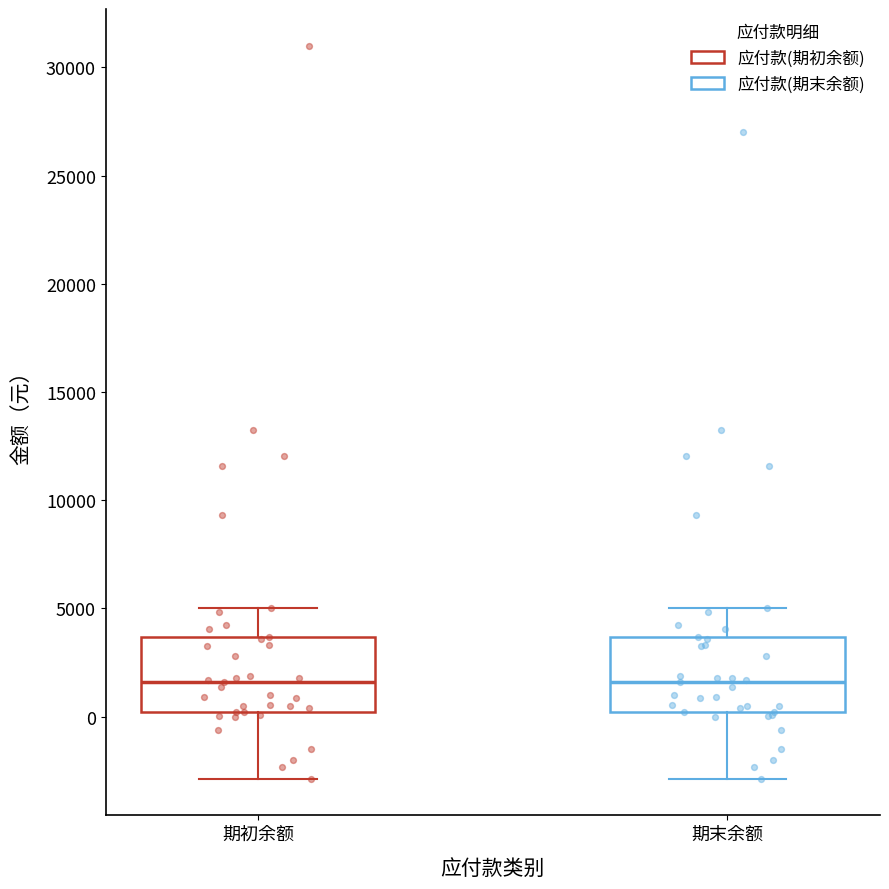

Reading left to right, read every box against the y-axis: the position of its median line, the range the box covers, and the ends of its whiskers. The values are not printed on the chart, so give them approximately, as read against the axis.

期初余额: median 1500, box 0 to 3500, whiskers -3000 to 5000
期末余额: median 1500, box 0 to 3500, whiskers -3000 to 5000